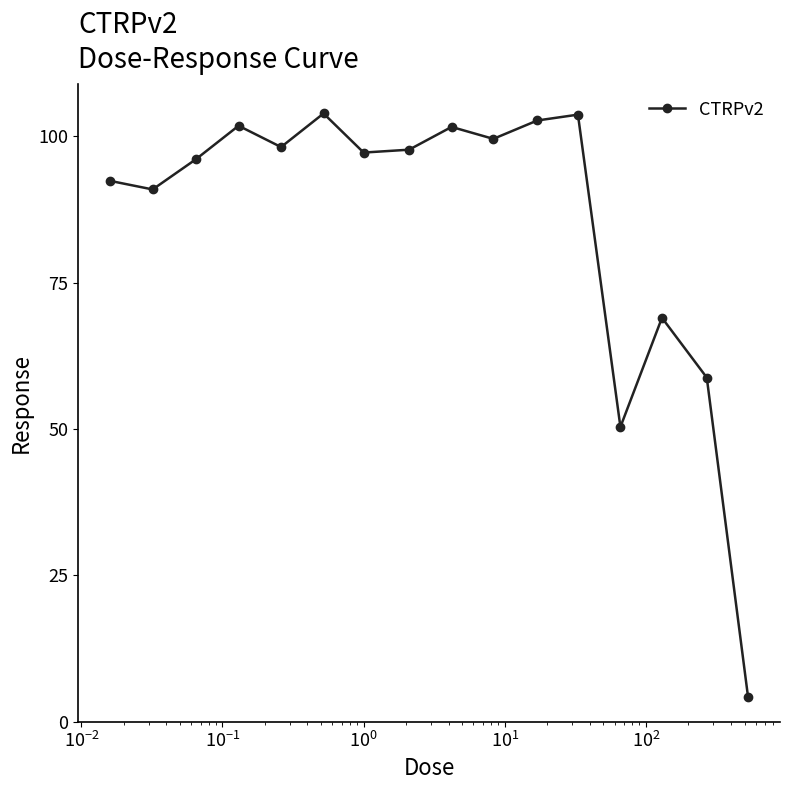

What is the sum of all values?

1368.0